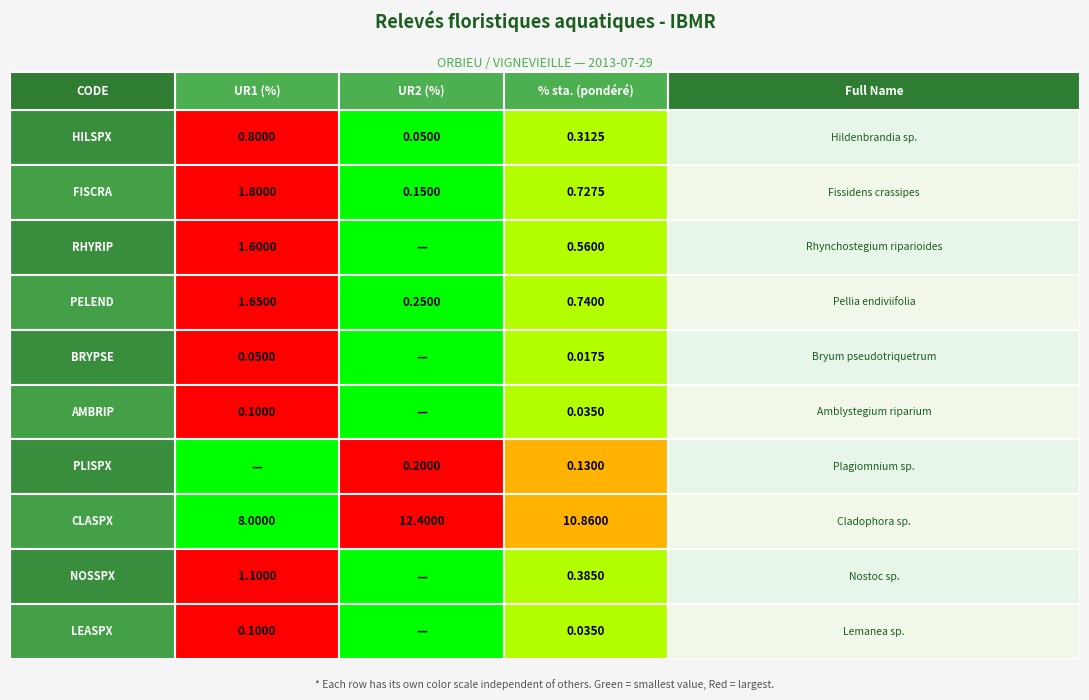

The AMBRIP series shows 0.0 at 2. True or false?

True